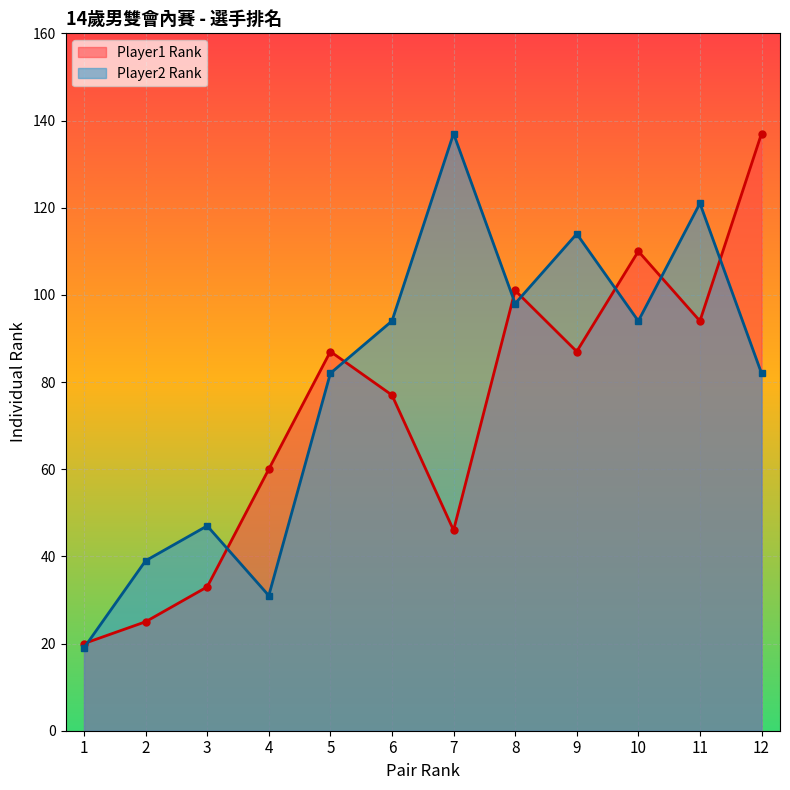

Which series has the largest range (max minus min)?

Player2 Rank